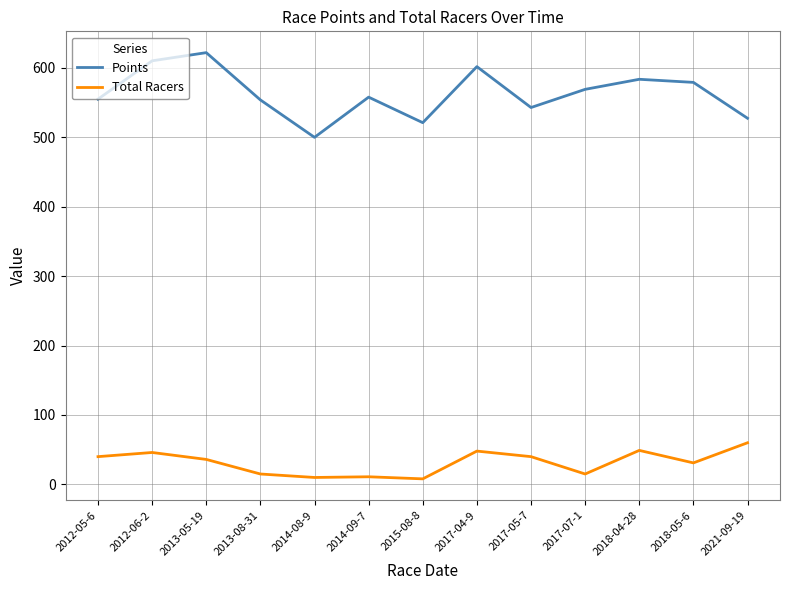

The value of Points at 2021-09-19 is 527.5. True or false?

True